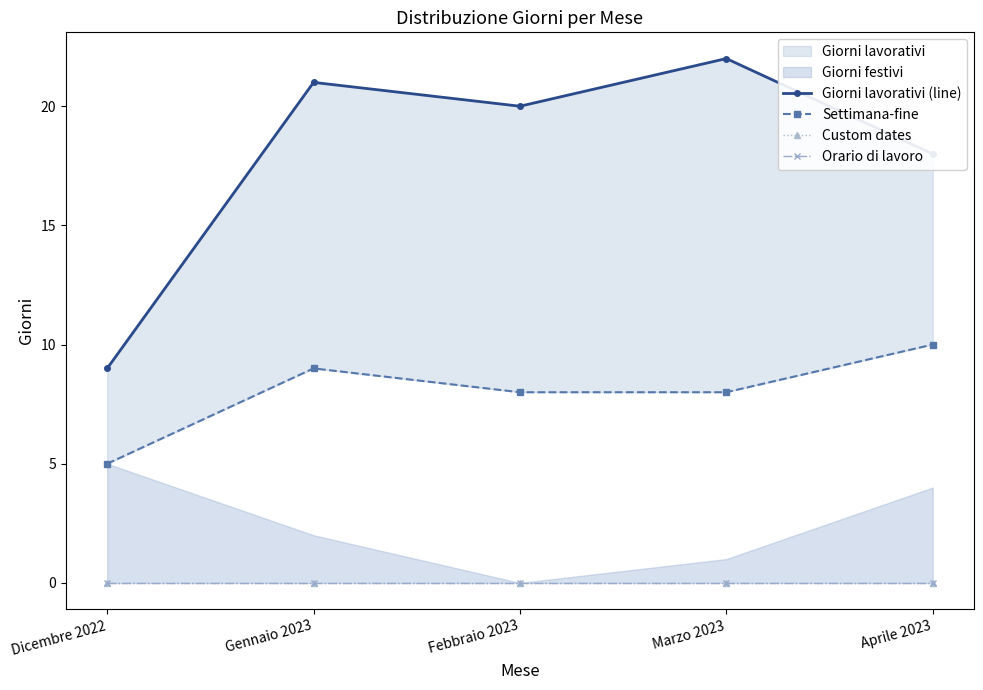

What is the total value across all series at Gennaio 2023?

30